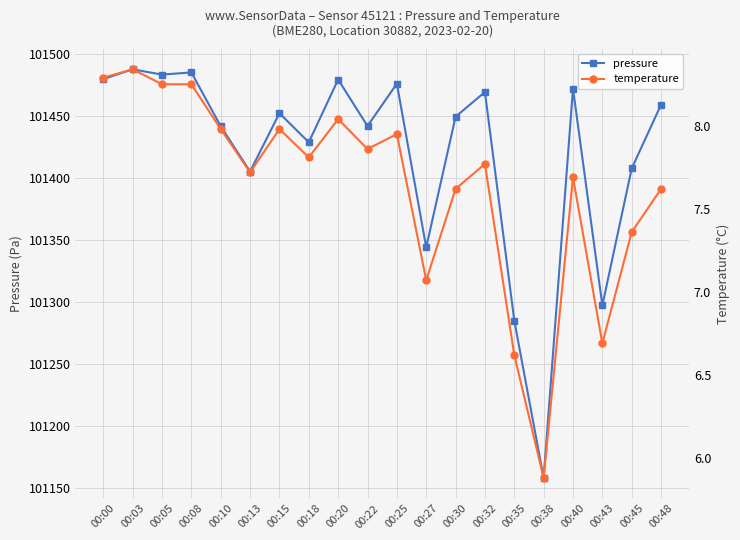

What is the spread (max minus min) of values at 00:35?

101278.3